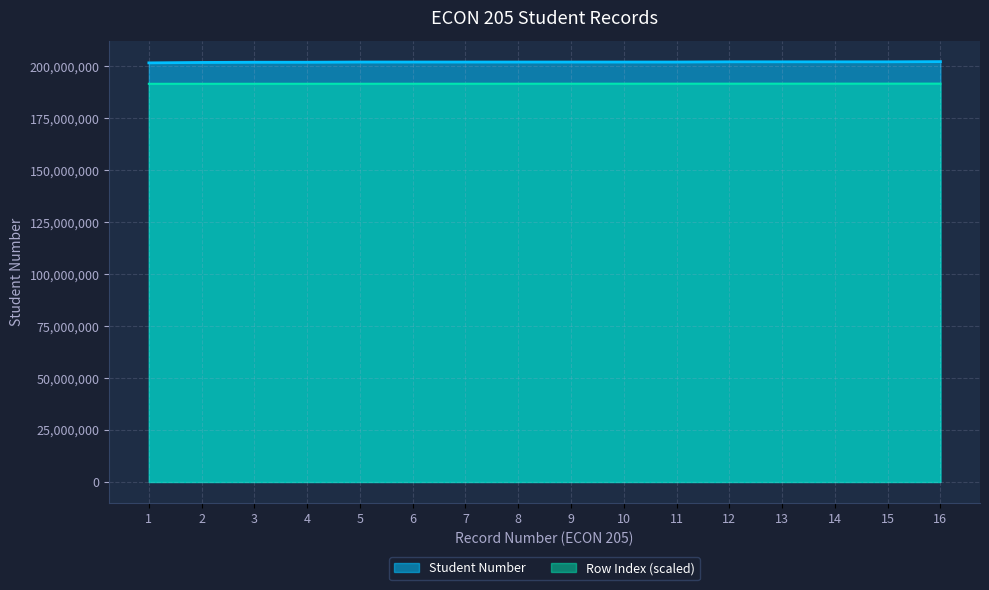

How many lines are shown in the chart?

2